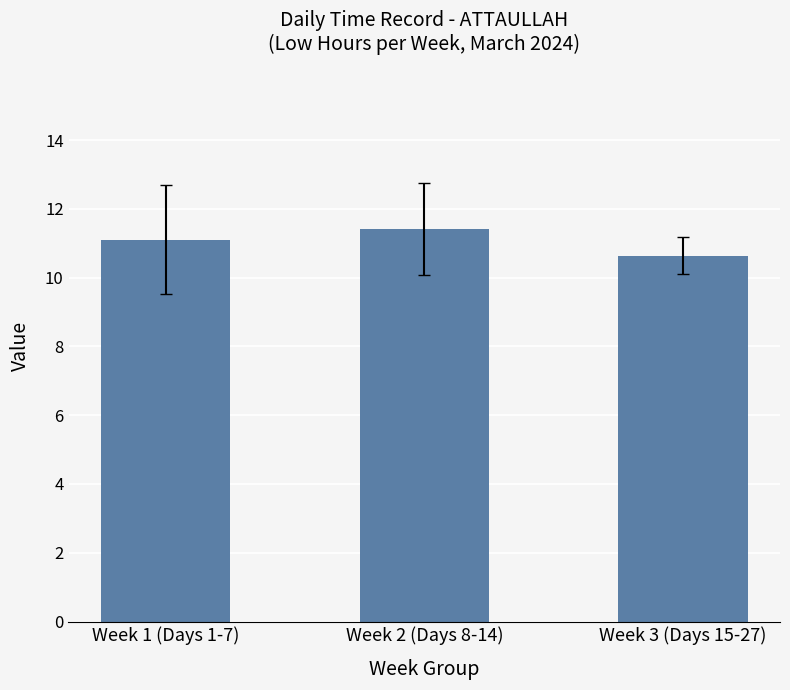

Where is the data nearest to the value 11?

Week 1 (Days 1-7)